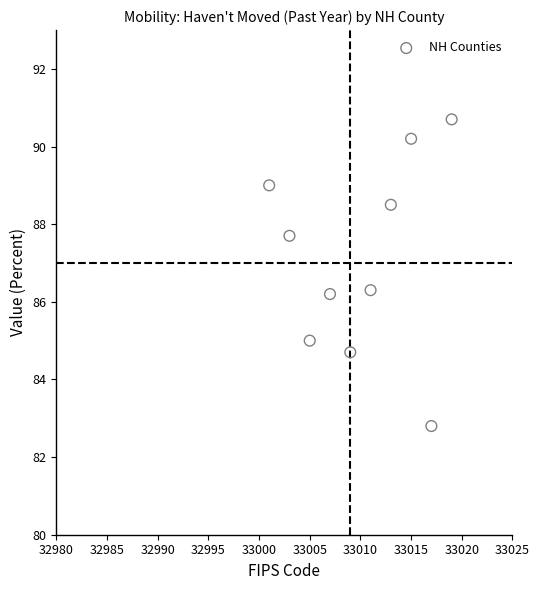

What is the average Y value?

87.1